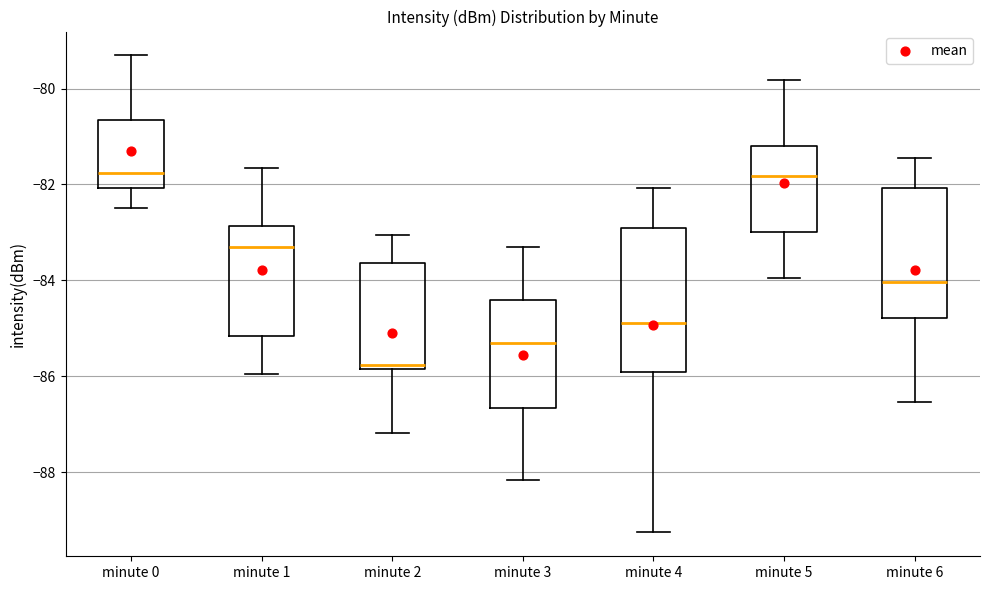

Where does the lower whisker of the box for minute 3 end on the y-axis? The values are not printed on the chart, so give them approximately, as read against the axis.

-88.2